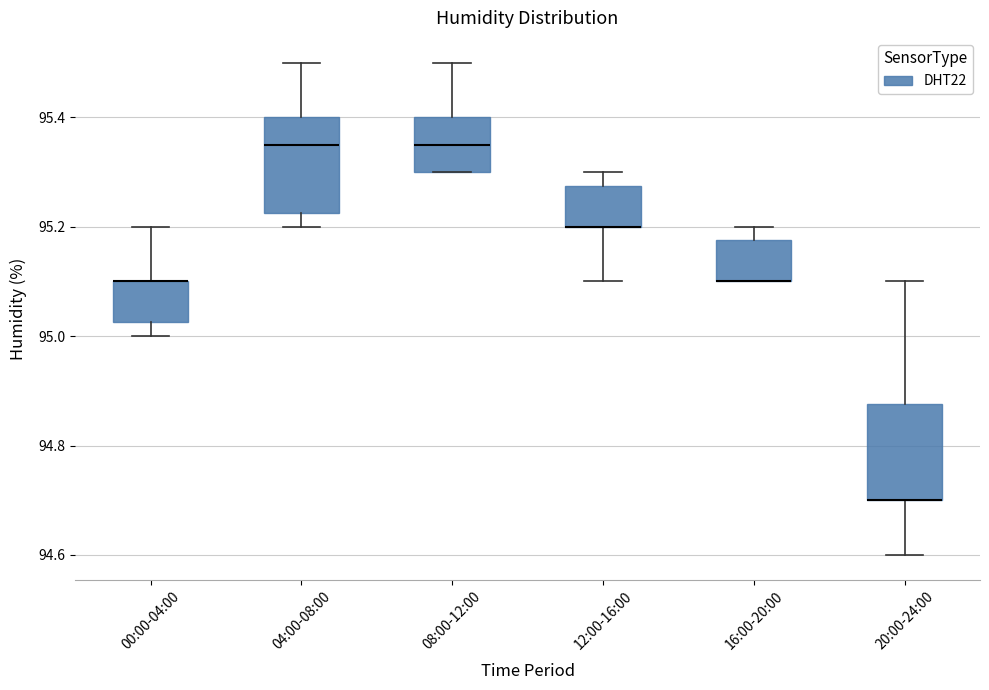

Reading left to right, transcribe this box plot: for each box, give where its median line is, the range the box spans, and where its two whiskers end, as read against the y-axis. The values are not printed on the chart, so give them approximately, as read against the axis.

00:00-04:00: median 95.10 (drawn on the box's upper edge), box 95.02 to 95.10, whiskers 95.00 to 95.20
04:00-08:00: median 95.36, box 95.22 to 95.40, whiskers 95.20 to 95.50
08:00-12:00: median 95.36, box 95.30 to 95.40, whiskers 95.30 to 95.50
12:00-16:00: median 95.20 (drawn on the box's lower edge), box 95.20 to 95.28, whiskers 95.10 to 95.30
16:00-20:00: median 95.10 (drawn on the box's lower edge), box 95.10 to 95.18, whiskers 95.10 to 95.20
20:00-24:00: median 94.70 (drawn on the box's lower edge), box 94.70 to 94.88, whiskers 94.60 to 95.10